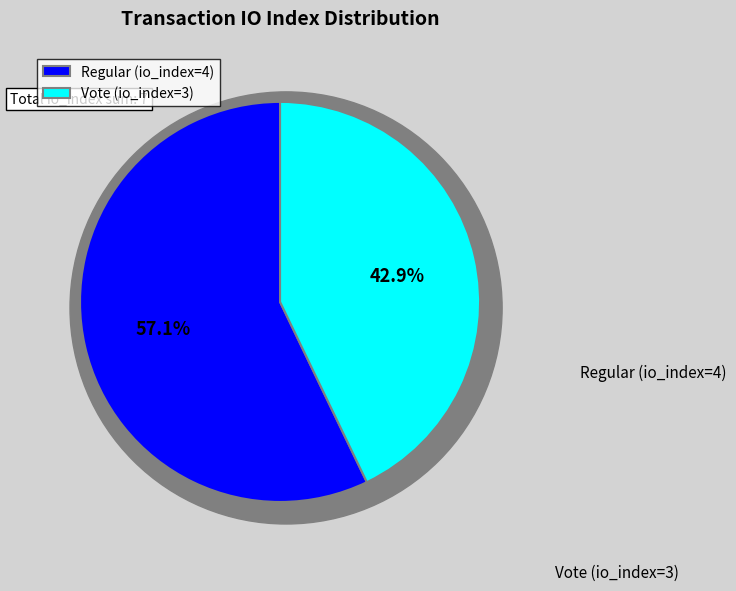

Approximately how many times larger is the value at Vote (io_index=3) compared to Regular (io_index=4)?

0.8